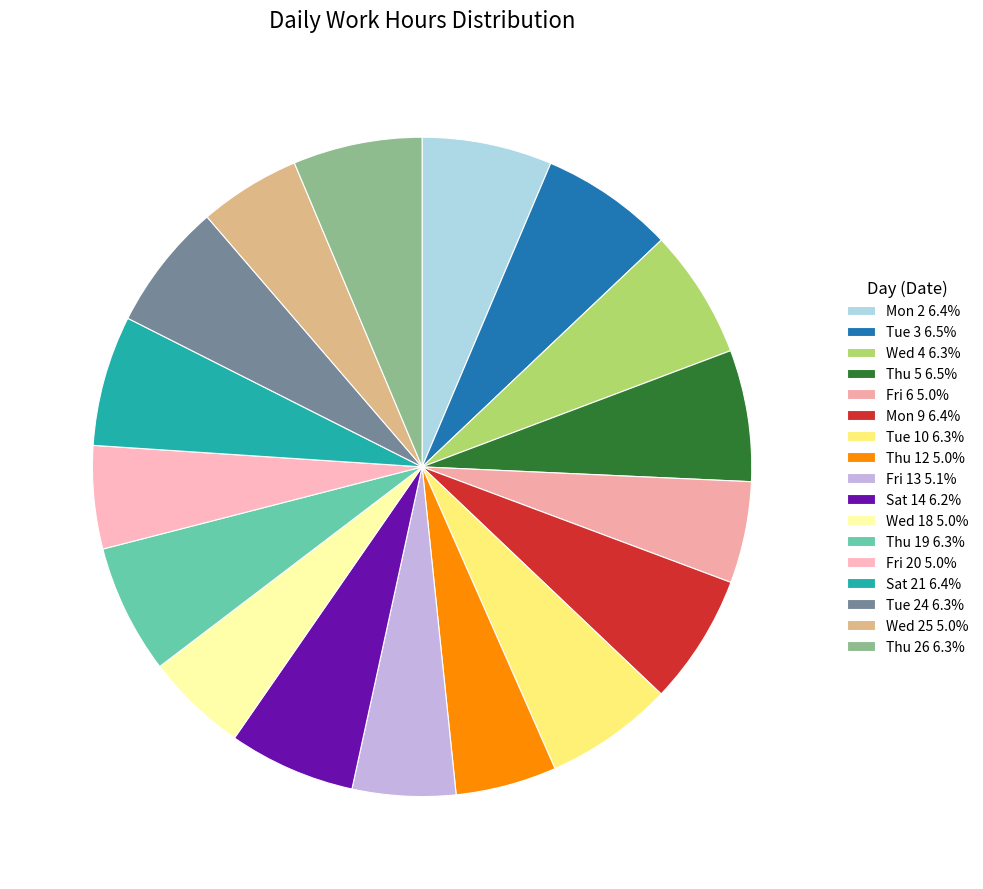

Does any single category account for the majority?

No